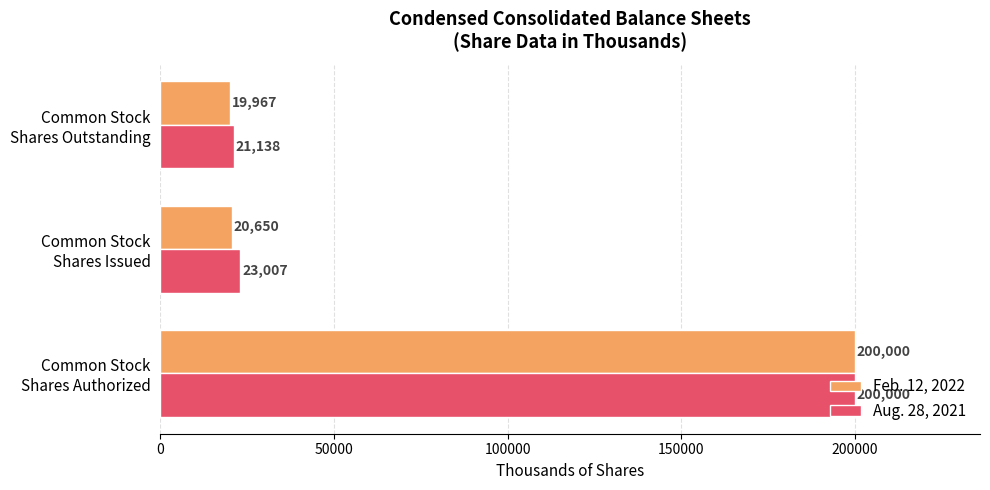

Which series has the largest range (max minus min)?

Feb. 12, 2022